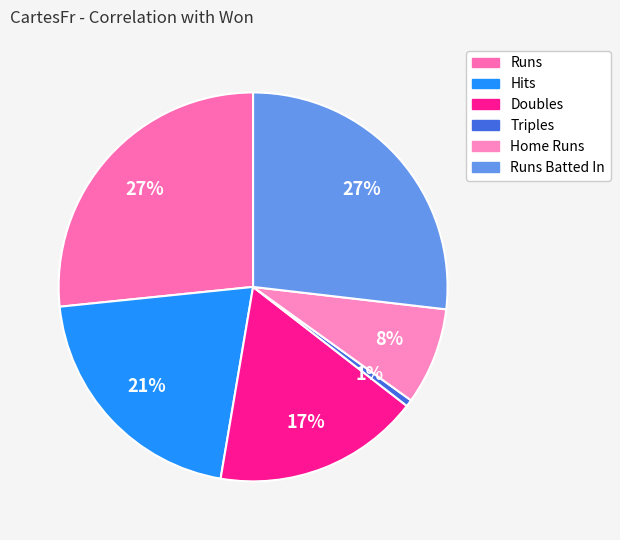

What is the largest slice in the pie chart?

Runs Batted In